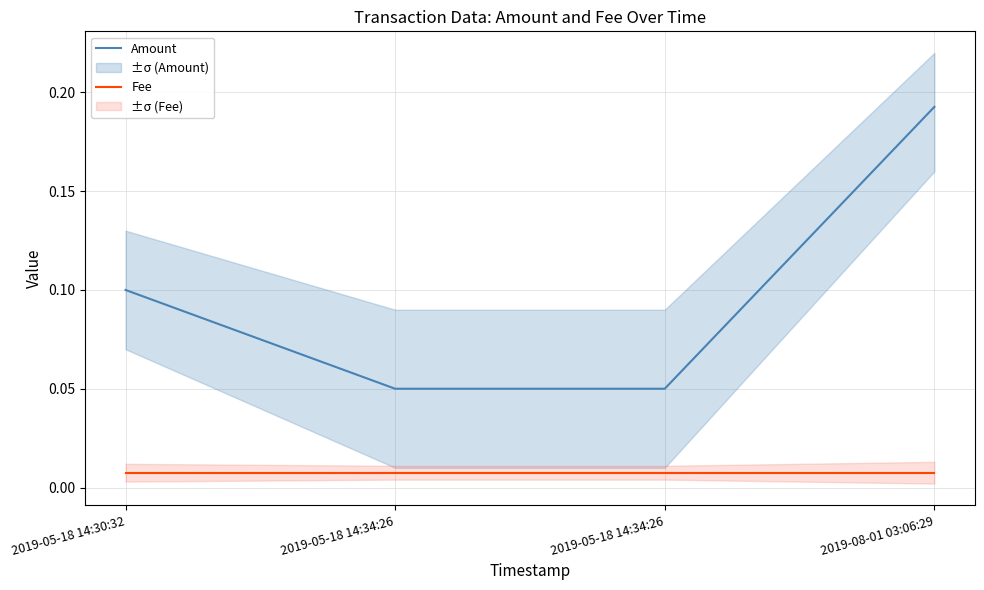

What is the difference between the maximum and minimum values in the Amount series?

0.1